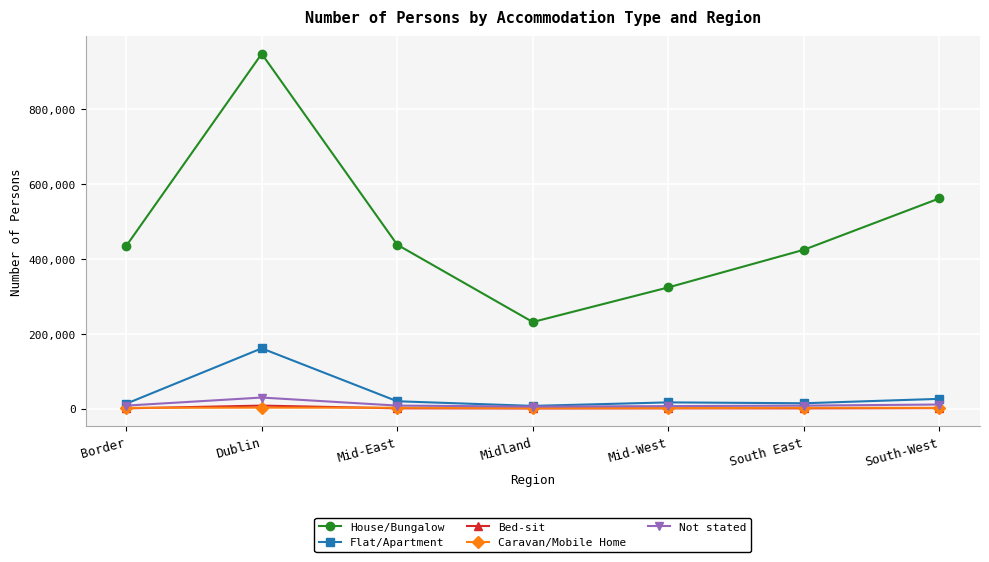

True or false: House/Bungalow and Bed-sit intersect in this chart.

False